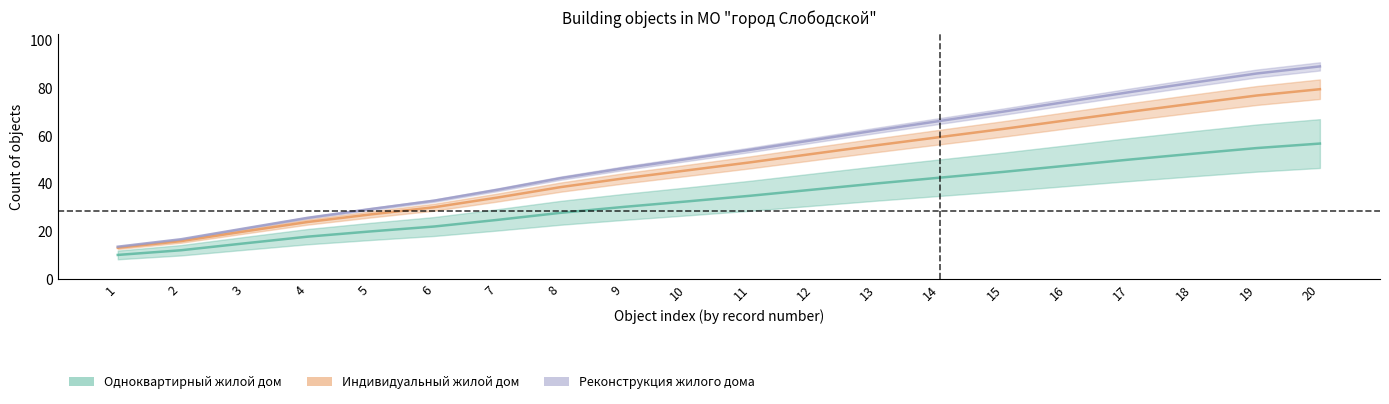

True or false: Одноквартирный жилой дом and Индивидуальный жилой дом cross at least once.

False